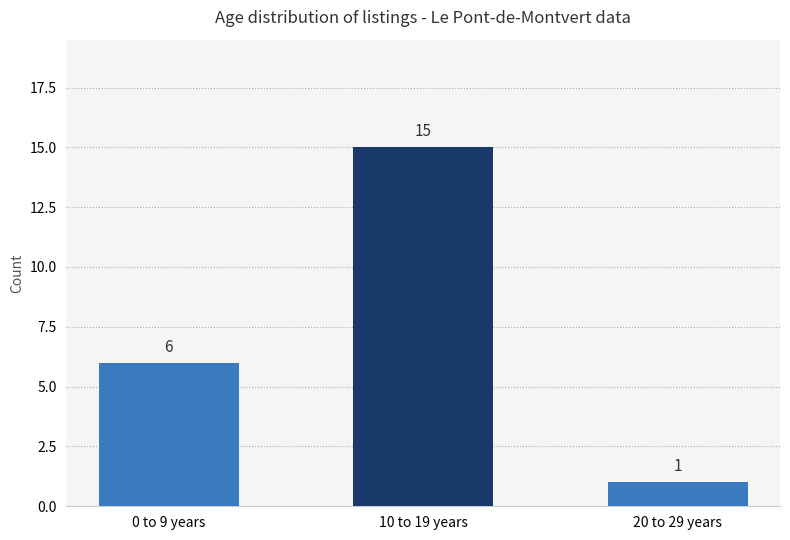

What is the change in value from 0 to 9 years to 20 to 29 years?

-5